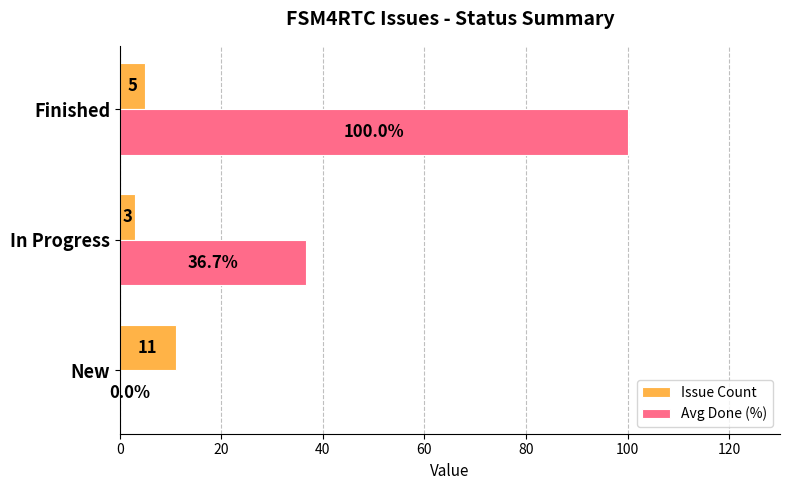

Read the Issue Count value at New.

11.0